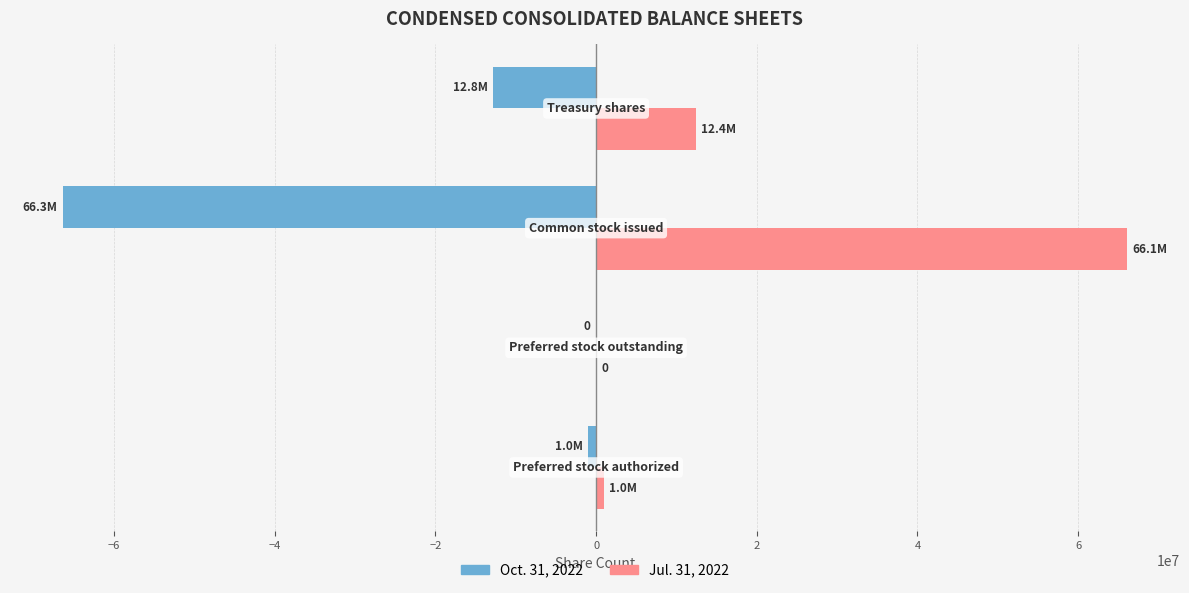

How many positive values does the Jul. 31, 2022 series have?

3